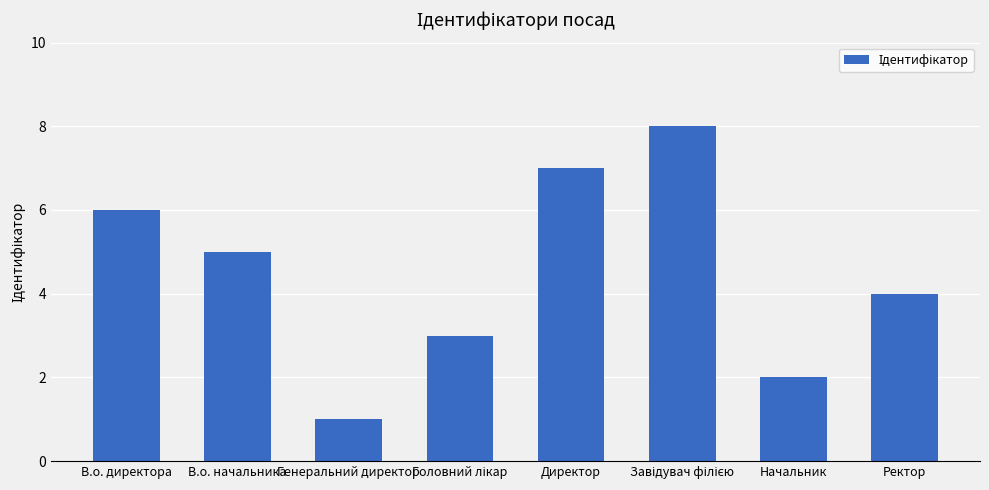

The chart shows a value of 7 at Директор. True or false?

True